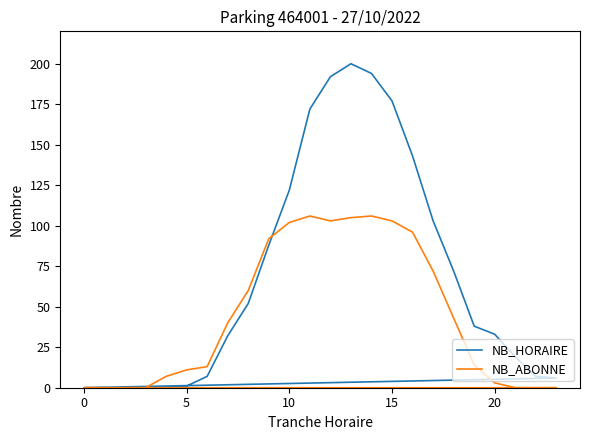

Between 10 and 15, which is larger?

15